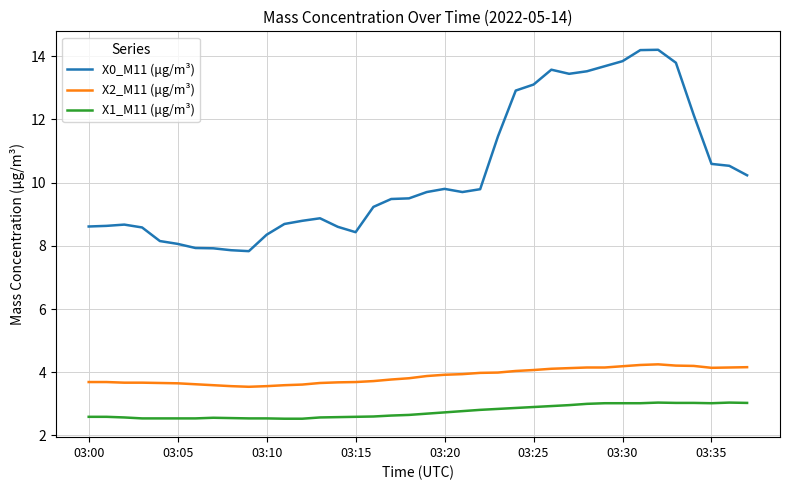

Which series has the widest spread of values?

X0_M11 (μg/m³)